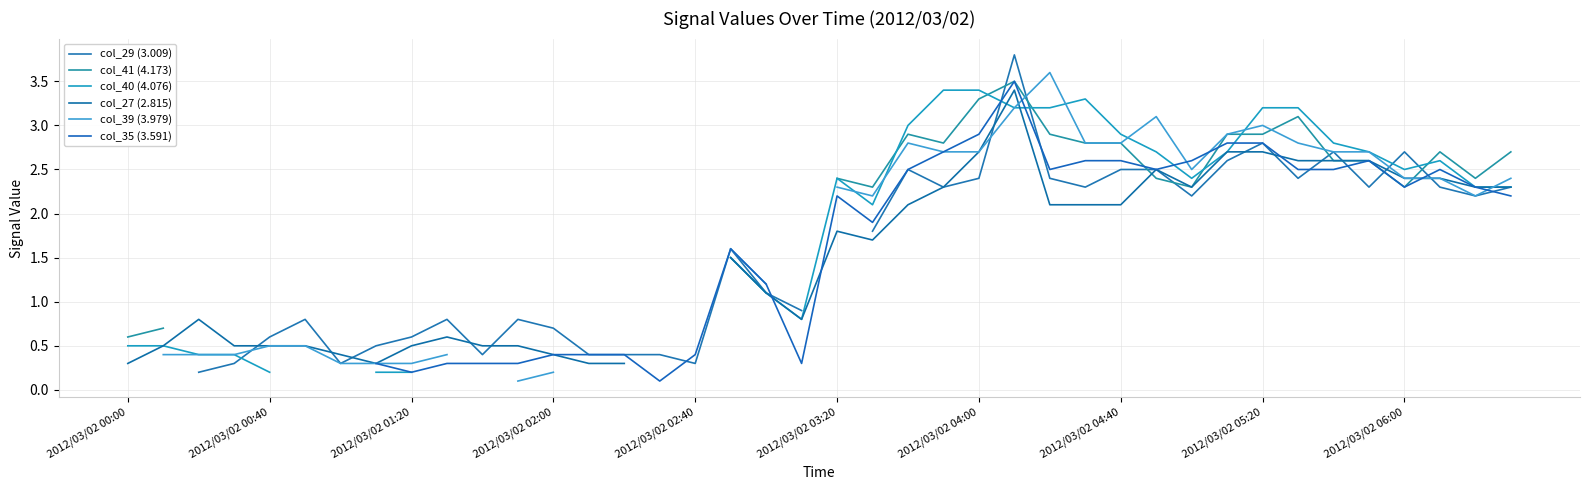

Is this an area chart (filled region under the line)?

No